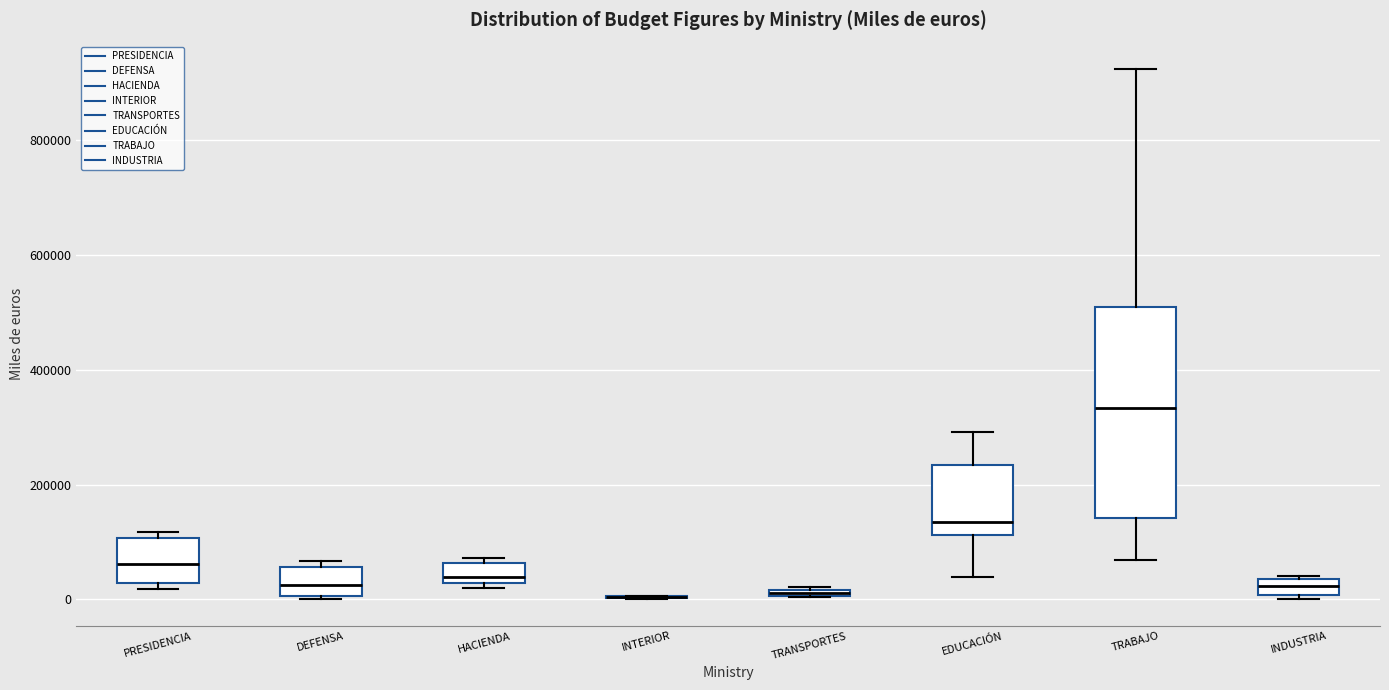

Comparing the boxes themselves (not the whiskers), which one is the tallest?

TRABAJO